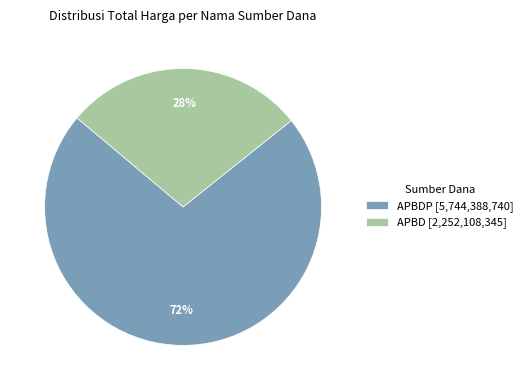

Does APBD [2,252,108,345] represent more than half of the total?

No